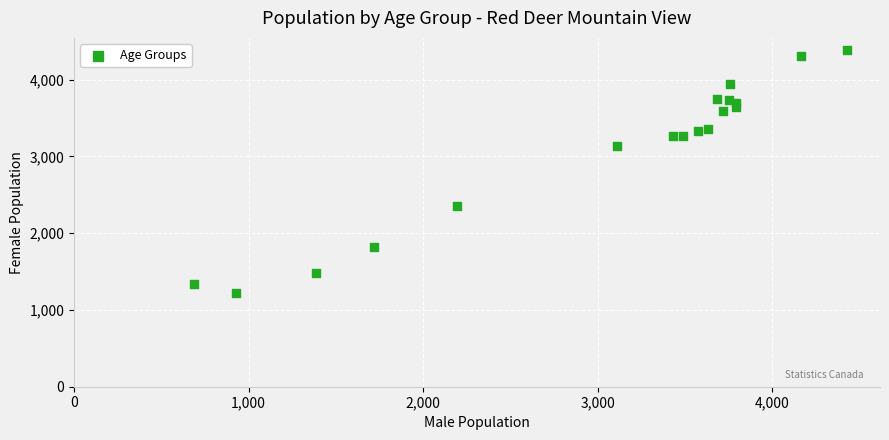

What Y value in the scatter plot is closest to 2805?

3135